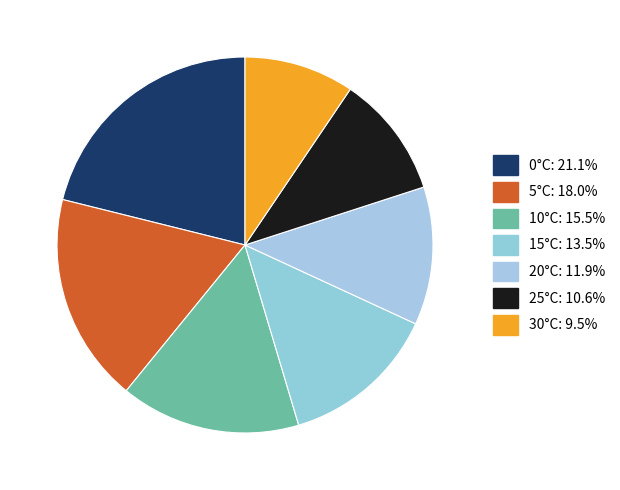

To the nearest percent, what is the average slice percentage?

14%